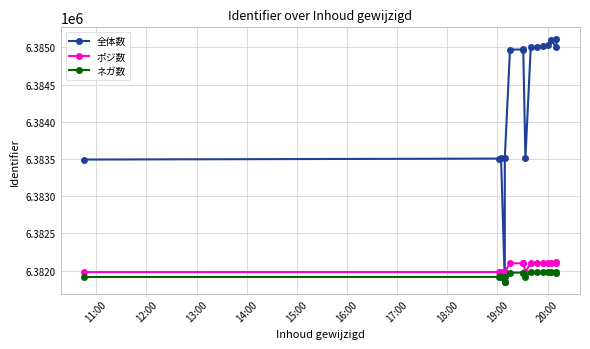

True or false: 全体数 and ネガ数 intersect in this chart.

False